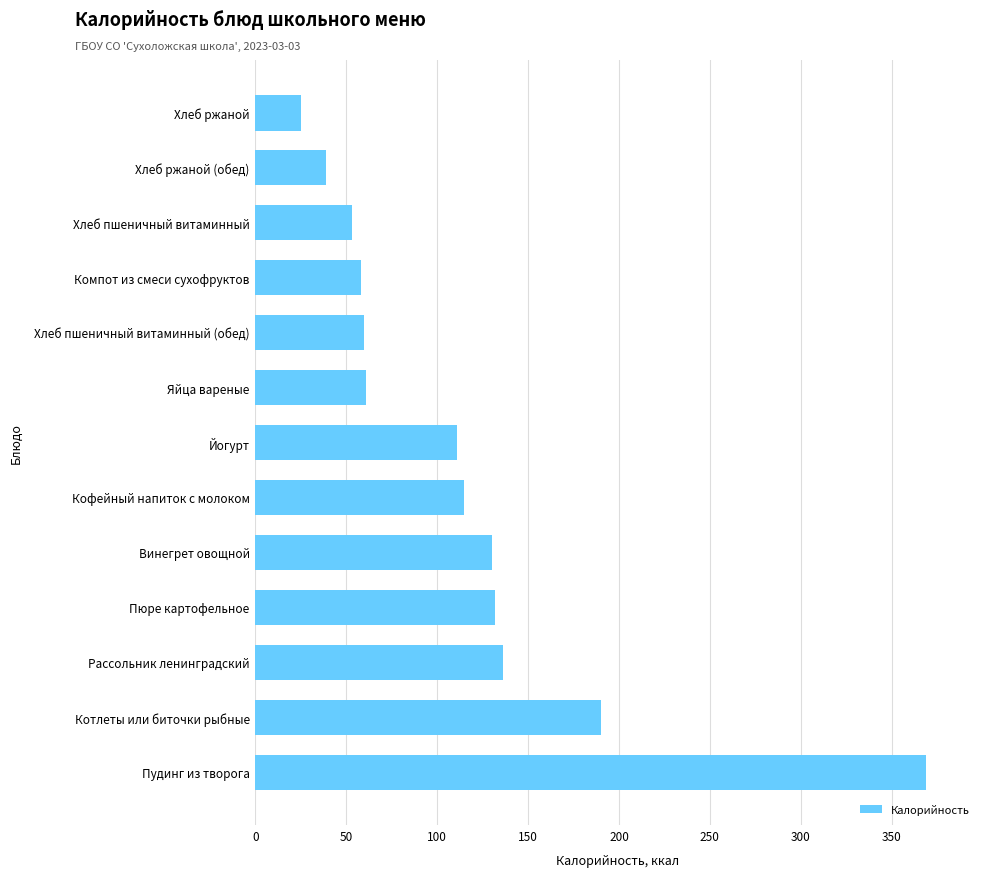

True or false: the data shows 197 at Рассольник ленинградский.

False